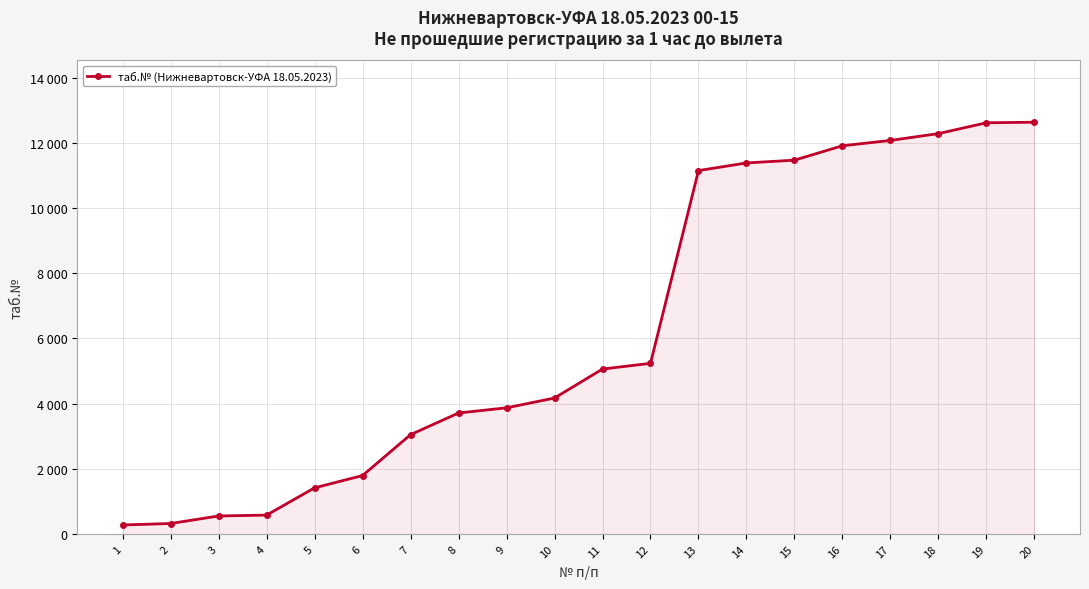

Which label corresponds to the largest value in the chart?

20